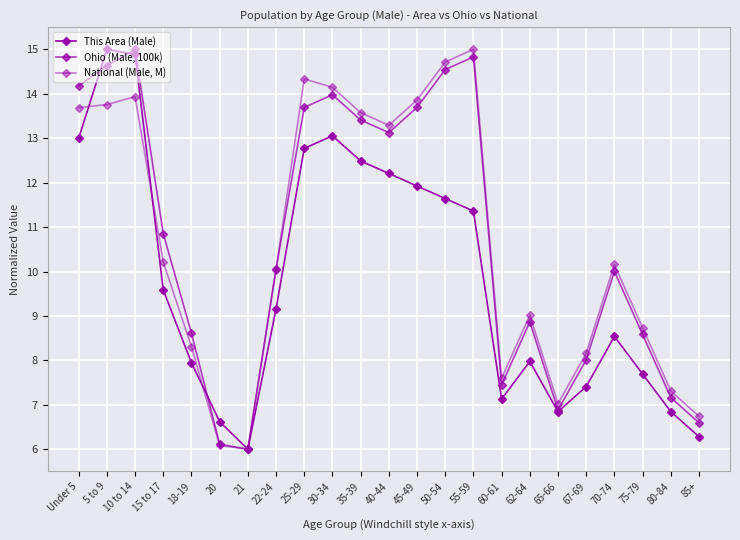

Reading left to right, list all the values displayed in this chart.

This Area (Male): 13.0	15.0	14.9	9.6	7.9	6.6	6.0	9.2	12.8	13.1	12.5	12.2	11.9	11.6	11.4	7.1	8.0	6.8	7.4	8.5	7.7	6.8	6.3
Ohio (Male, 100k): 14.2	14.6	15.0	10.9	8.6	6.1	6.0	10.1	13.7	14.0	13.4	13.1	13.7	14.5	14.8	7.4	8.9	6.9	8.0	10.0	8.6	7.2	6.6
National (Male, M): 13.7	13.8	13.9	10.2	8.3	6.1	6.0	10.0	14.3	14.1	13.6	13.3	13.9	14.7	15.0	7.6	9.0	7.0	8.2	10.2	8.7	7.3	6.7